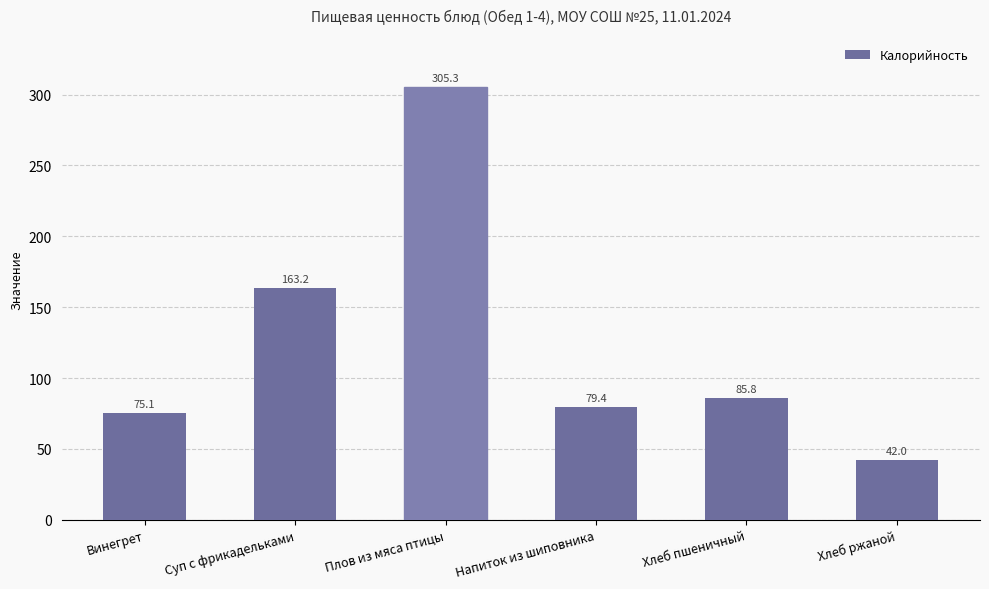

List the labels in order of value, largest first.

Плов из мяса птицы, Суп с фрикадельками, Хлеб пшеничный, Напиток из шиповника, Винегрет, Хлеб ржаной